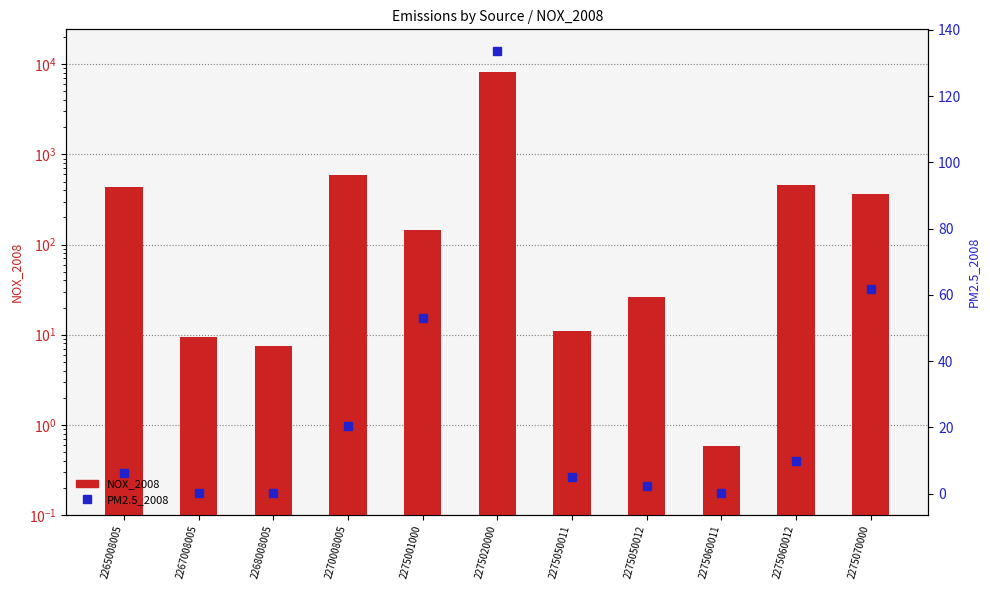

The value of NOX_2008 at 2275050012 is 5.8. True or false?

False